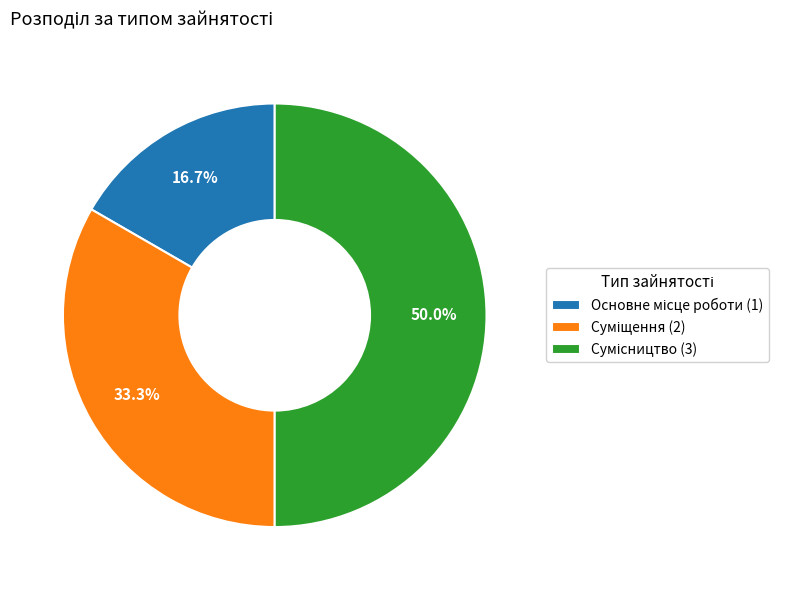

How many slices are in this pie chart?

3